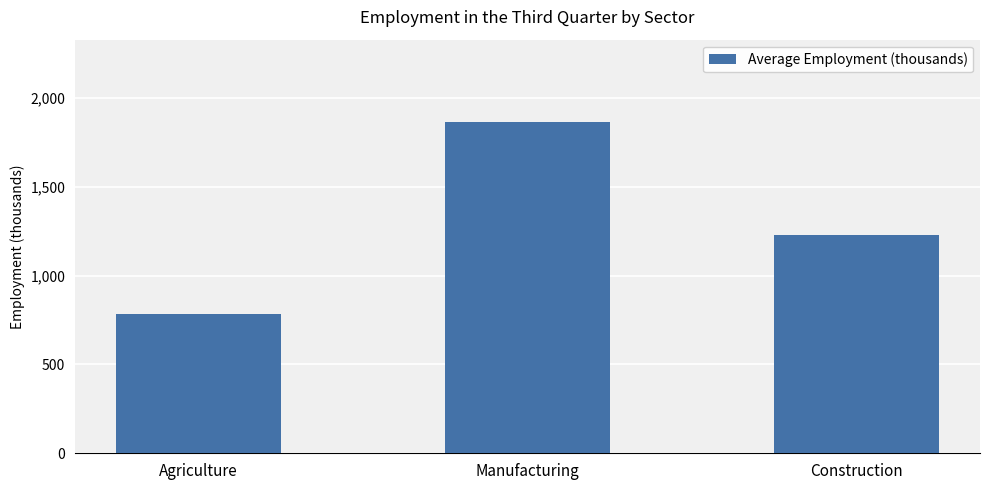

True or false: the data shows 3027.8 at Manufacturing.

False